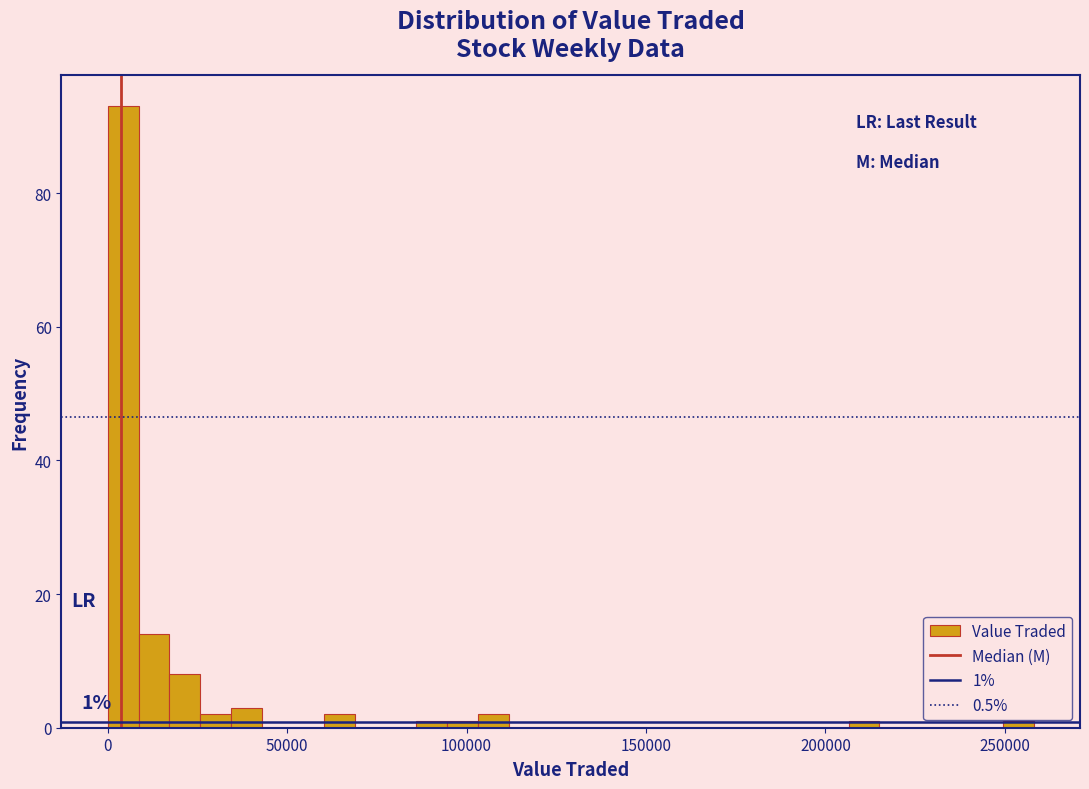

Read against the x-axis, roughly where is the centre of the tallest bar?

5000